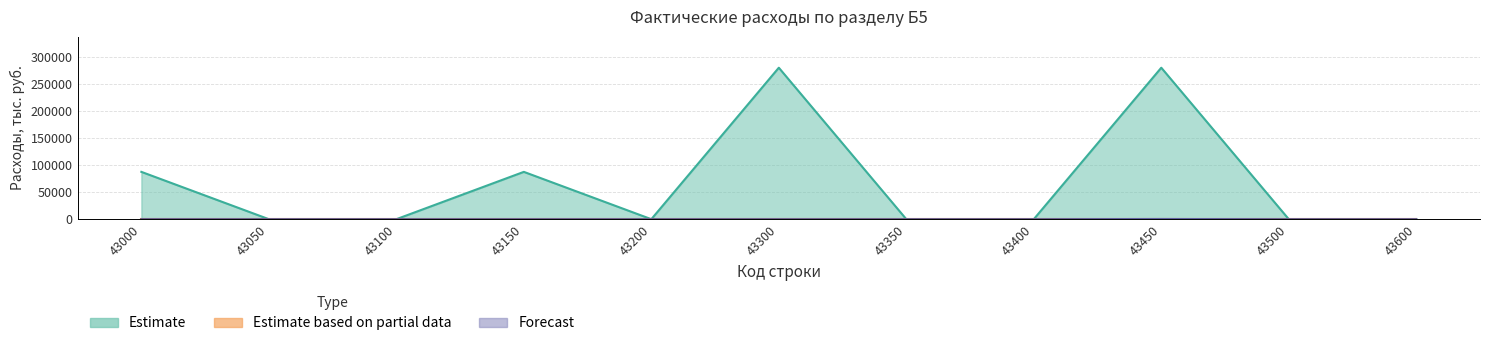

At how many categories does at least one series exceed 273277?

2